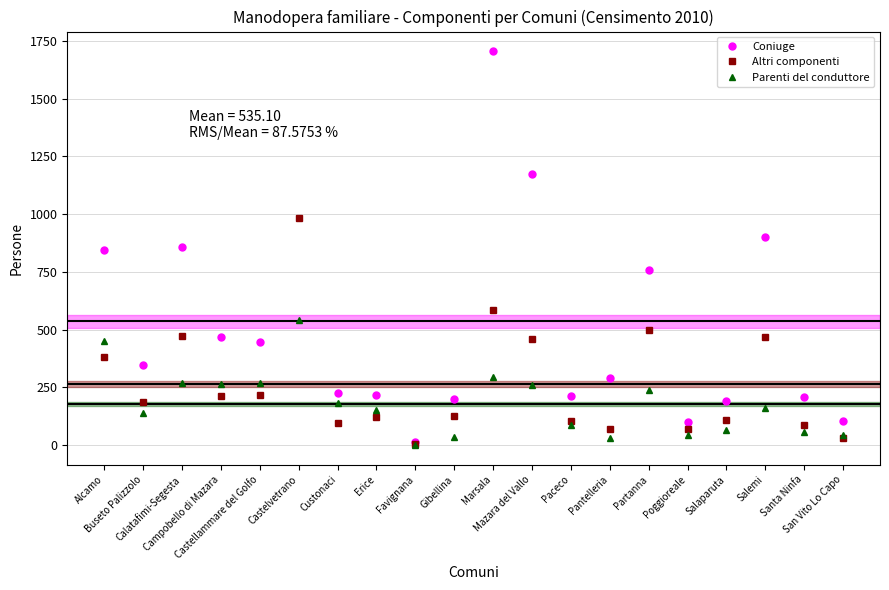

What position from the left is Salemi?

18